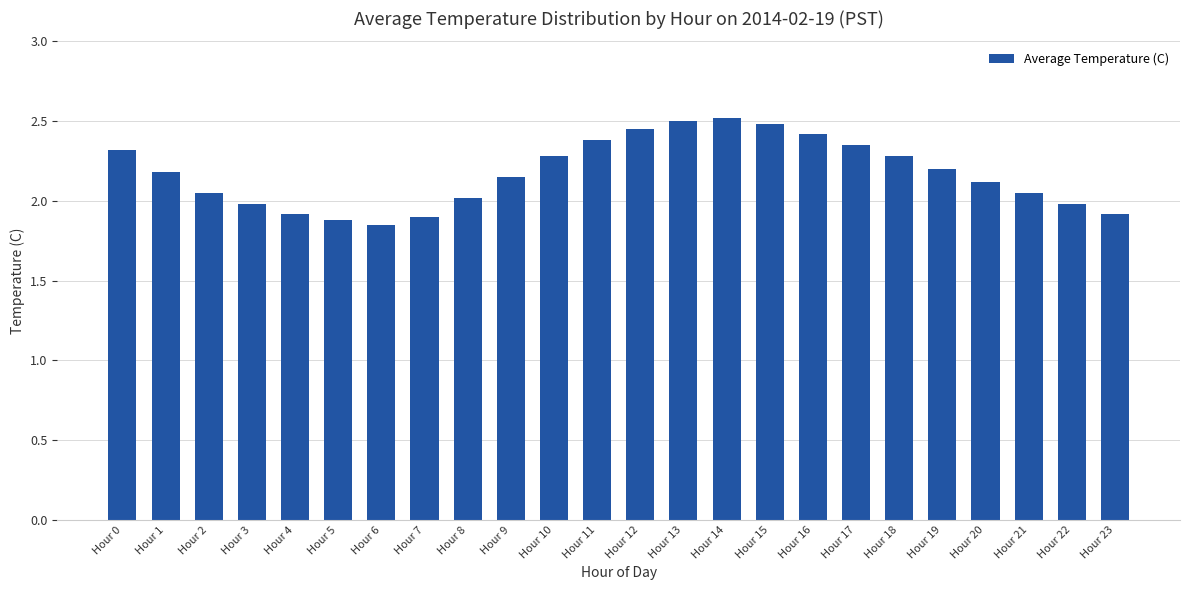

What is the difference between the maximum and minimum values?

0.7